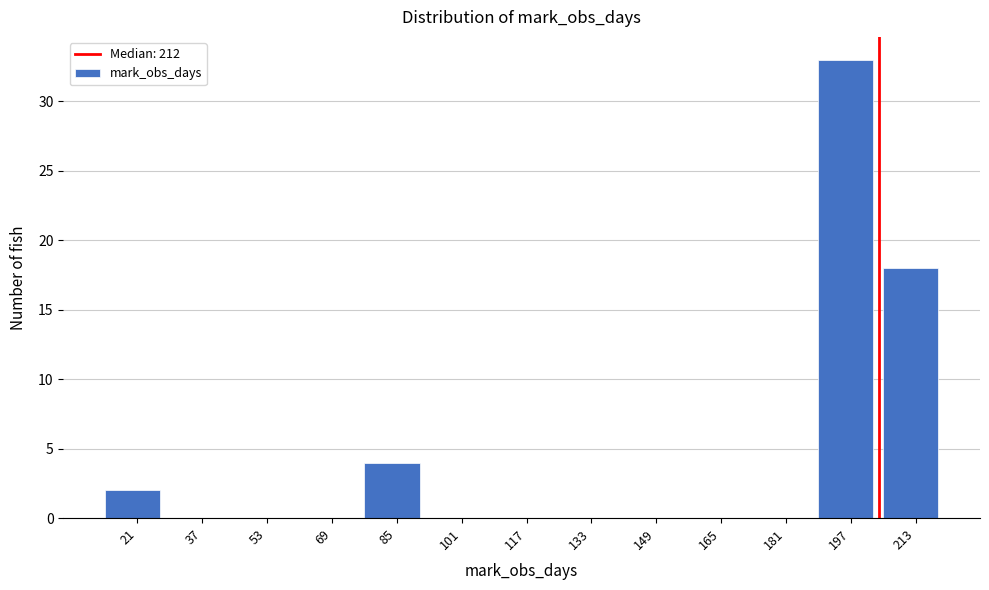

Reading left to right, list all the values displayed in this chart.

21=2	37=0	53=0	69=0	85=4	101=0	117=0	133=0	149=0	165=0	181=0	197=33	213=18